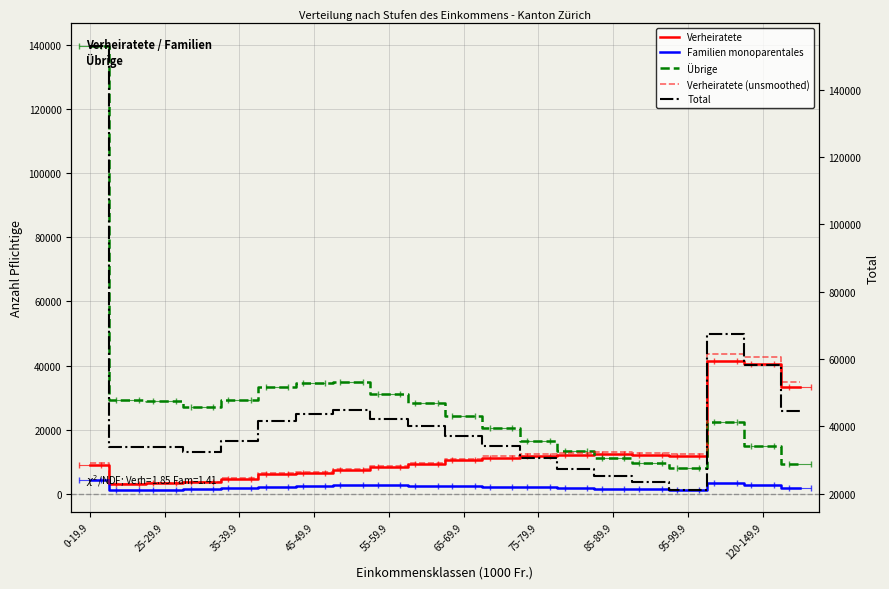

Does the chart display data point markers on the line(s)?

No